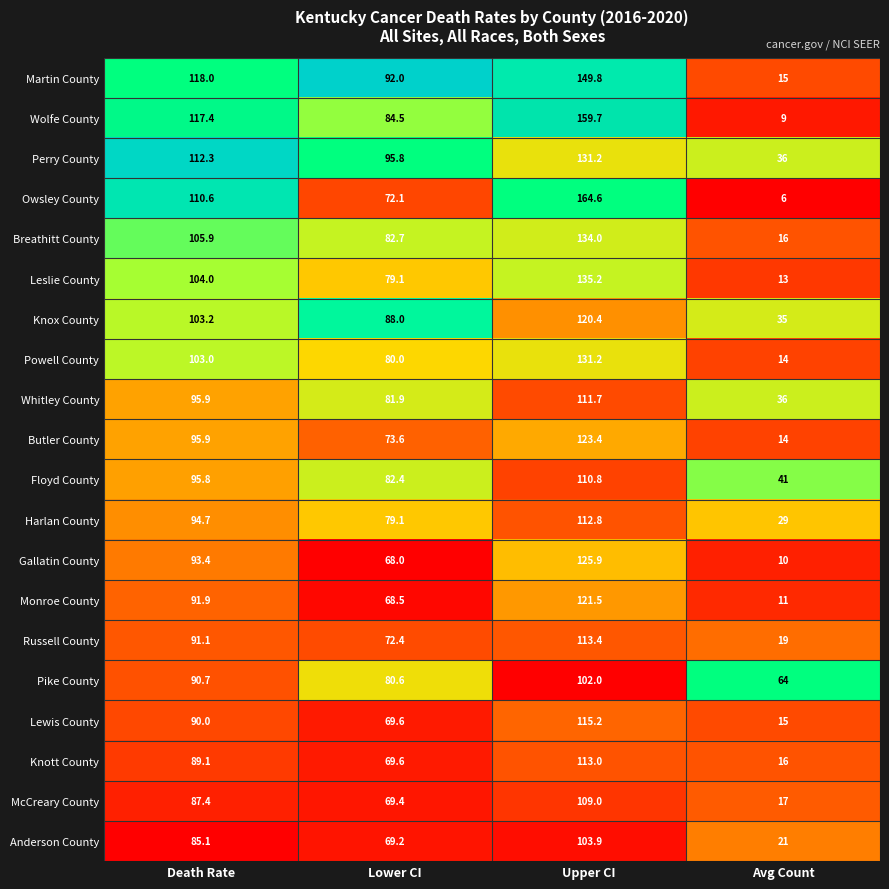

Rank the categories by Lewis County value from highest to lowest.

Upper CI, Death Rate, Lower CI, Avg Count